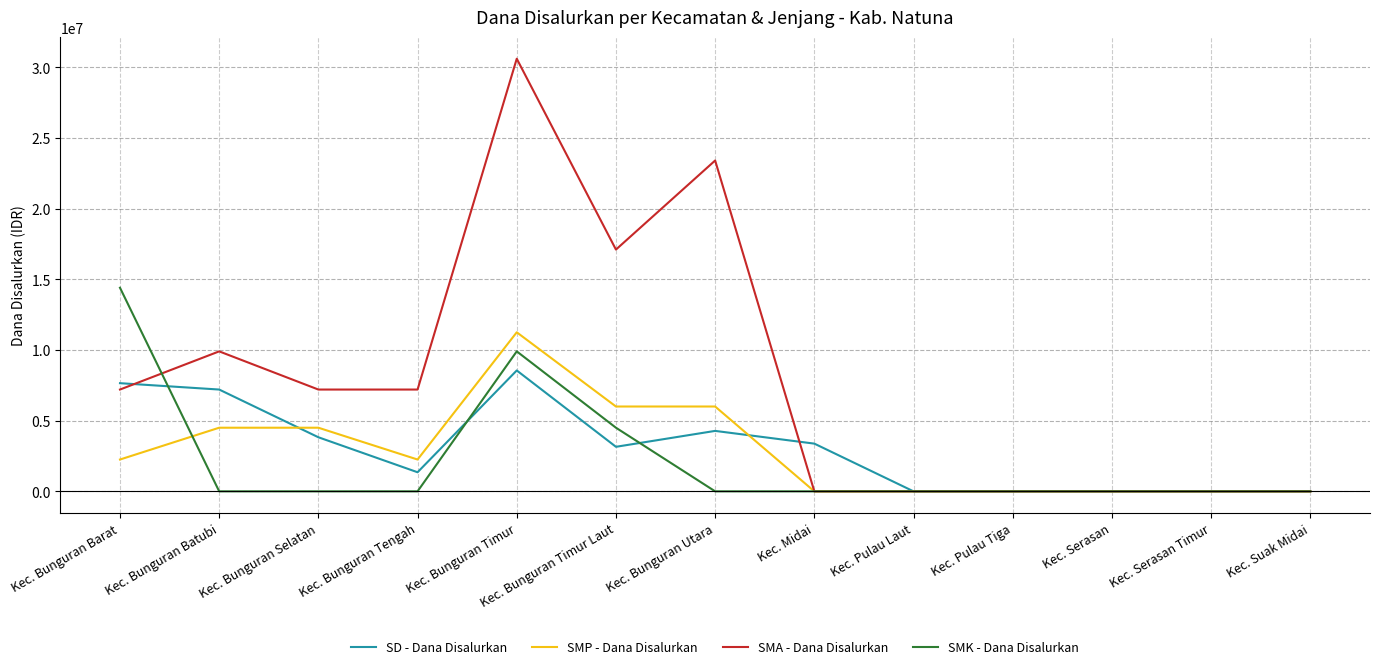

Which category has the highest value across all series?

Kec. Bunguran Timur